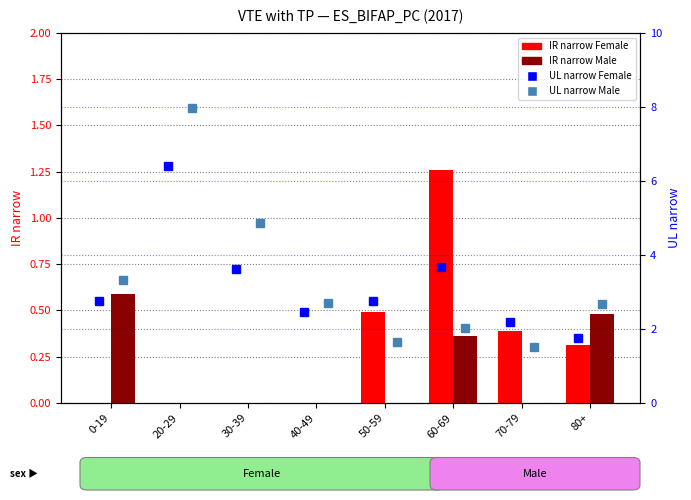

Does the chart contain stacked bars?

No